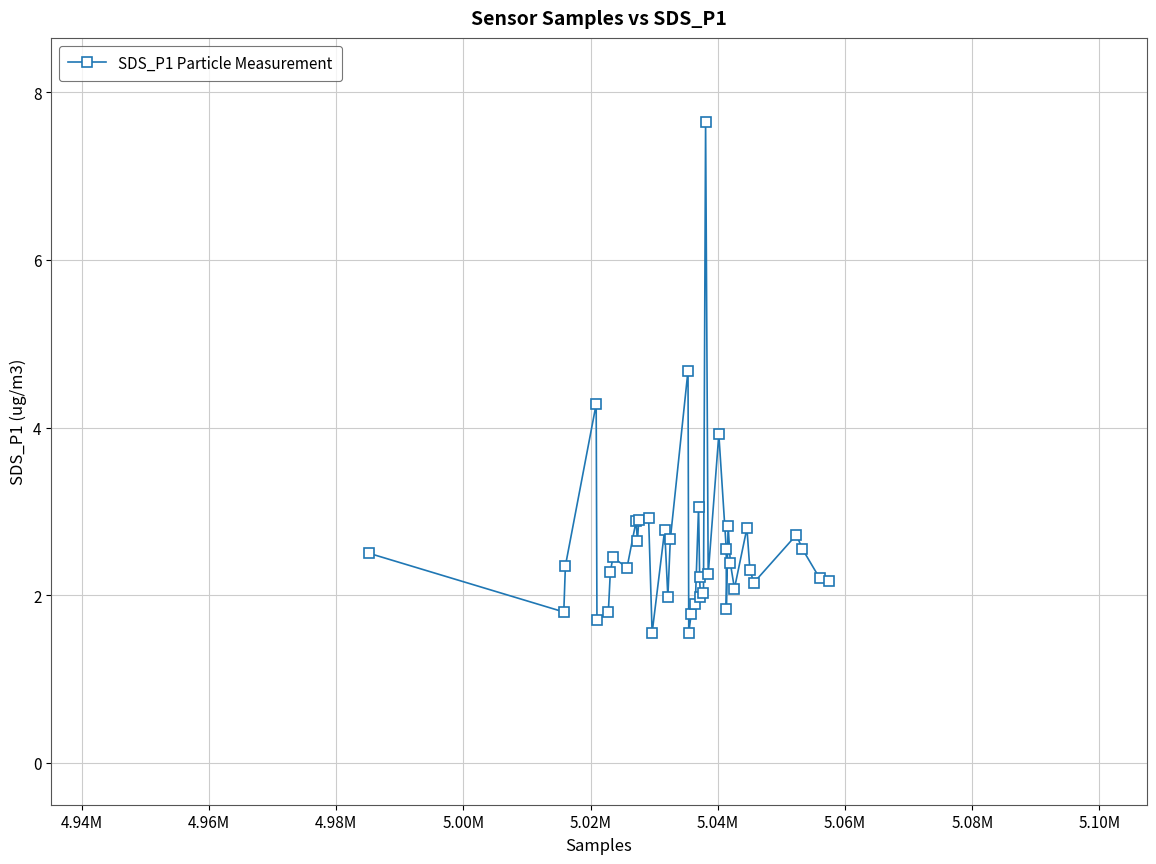

What is the average value?

2.6